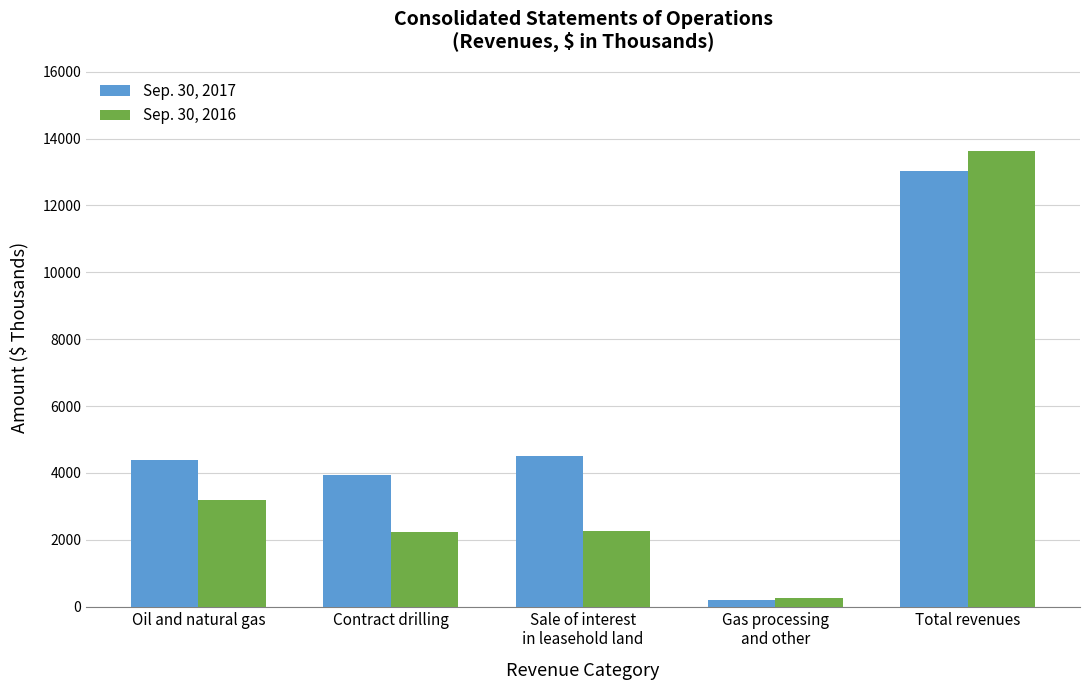

What is the sum of all Sep. 30, 2017 values?

26060